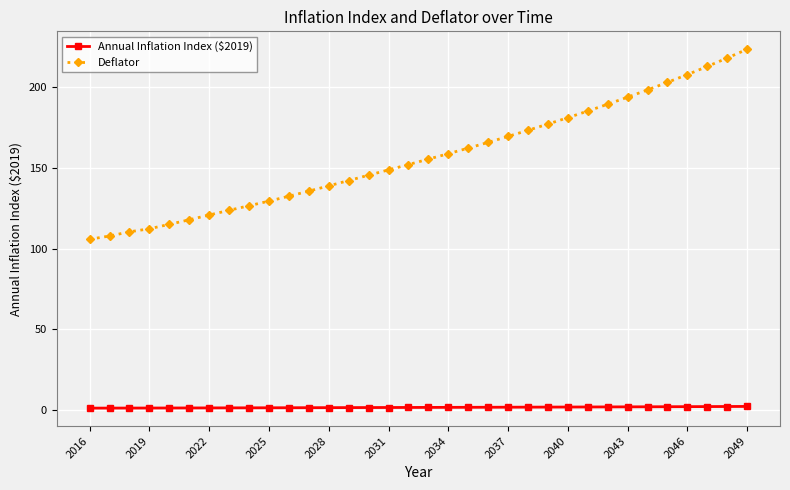

Count the number of data series in this chart.

2